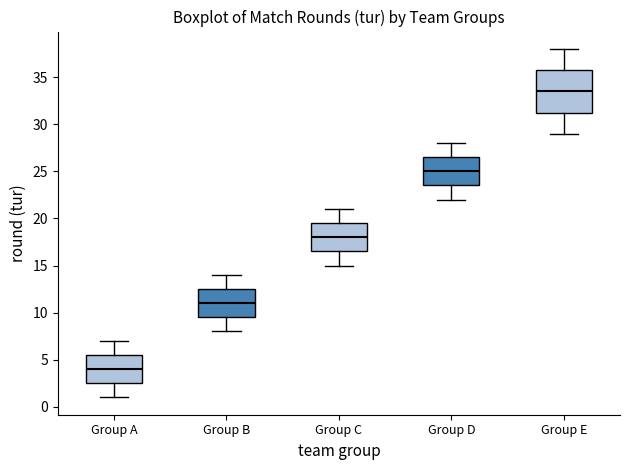

Reading left to right, read every box against the y-axis: the position of its median line, the range the box covers, and the ends of its whiskers. The values are not printed on the chart, so give them approximately, as read against the axis.

Group A: median 4.0, box 2.5 to 5.5, whiskers 1.0 to 7.0
Group B: median 11.0, box 9.5 to 12.5, whiskers 8.0 to 14.0
Group C: median 18.0, box 16.5 to 19.5, whiskers 15.0 to 21.0
Group D: median 25.0, box 23.5 to 26.5, whiskers 22.0 to 28.0
Group E: median 33.5, box 31.5 to 36.0, whiskers 29.0 to 38.0